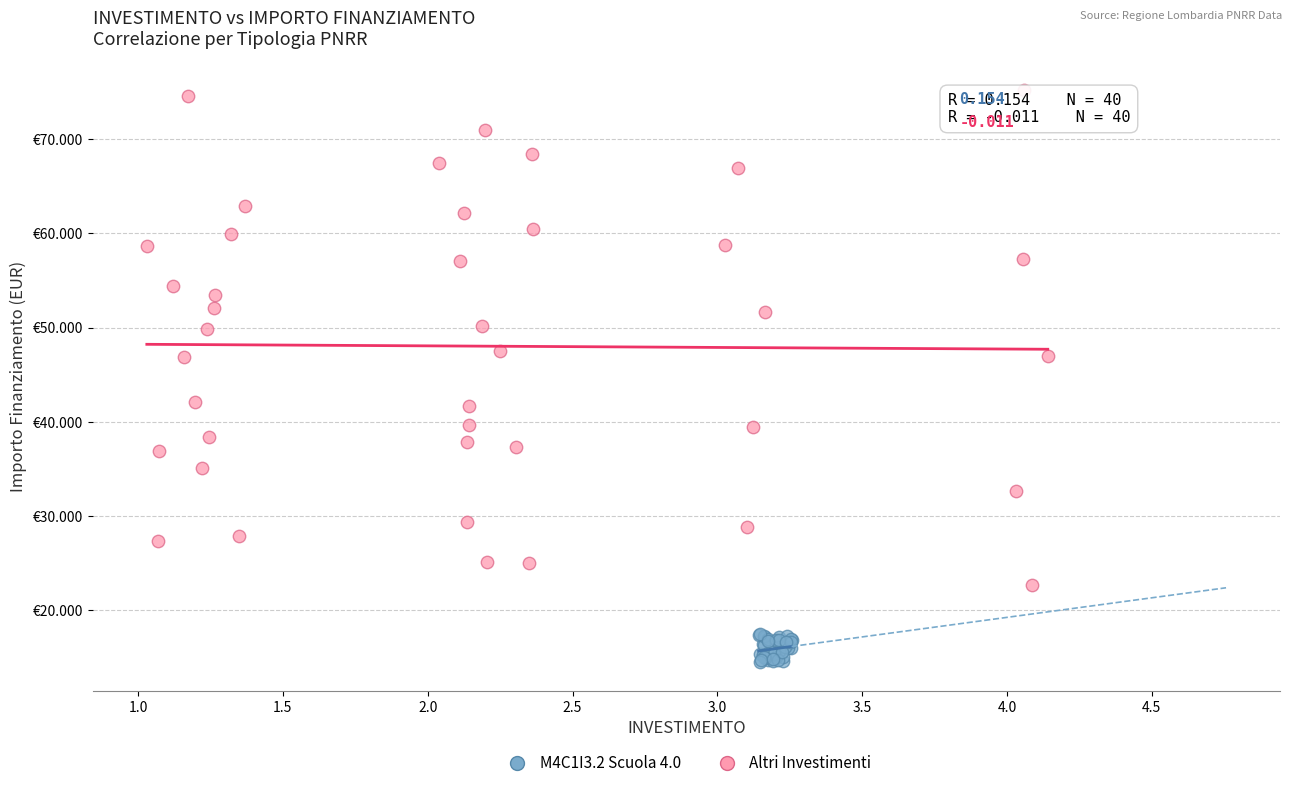

Which series contains the lowest Y value?

M4C1I3.2 Scuola 4.0